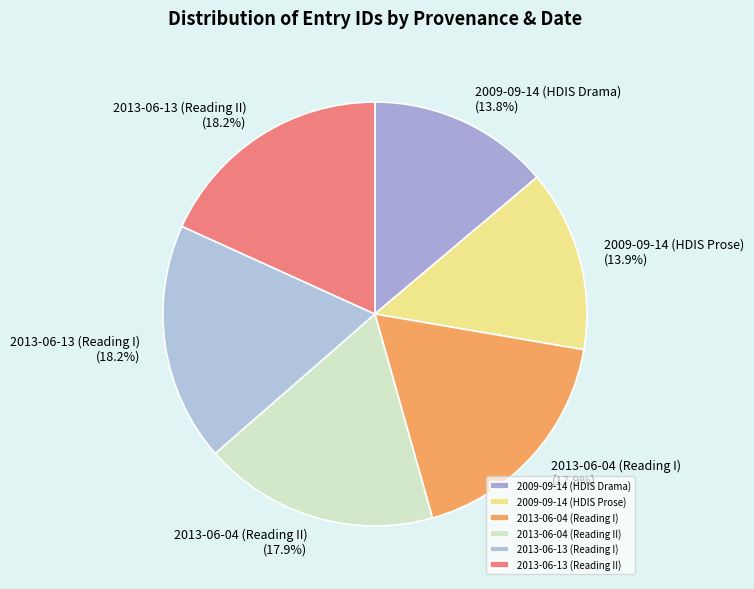

To the nearest percent, what percentage of the pie is 2013-06-04 (Reading I)?

18%